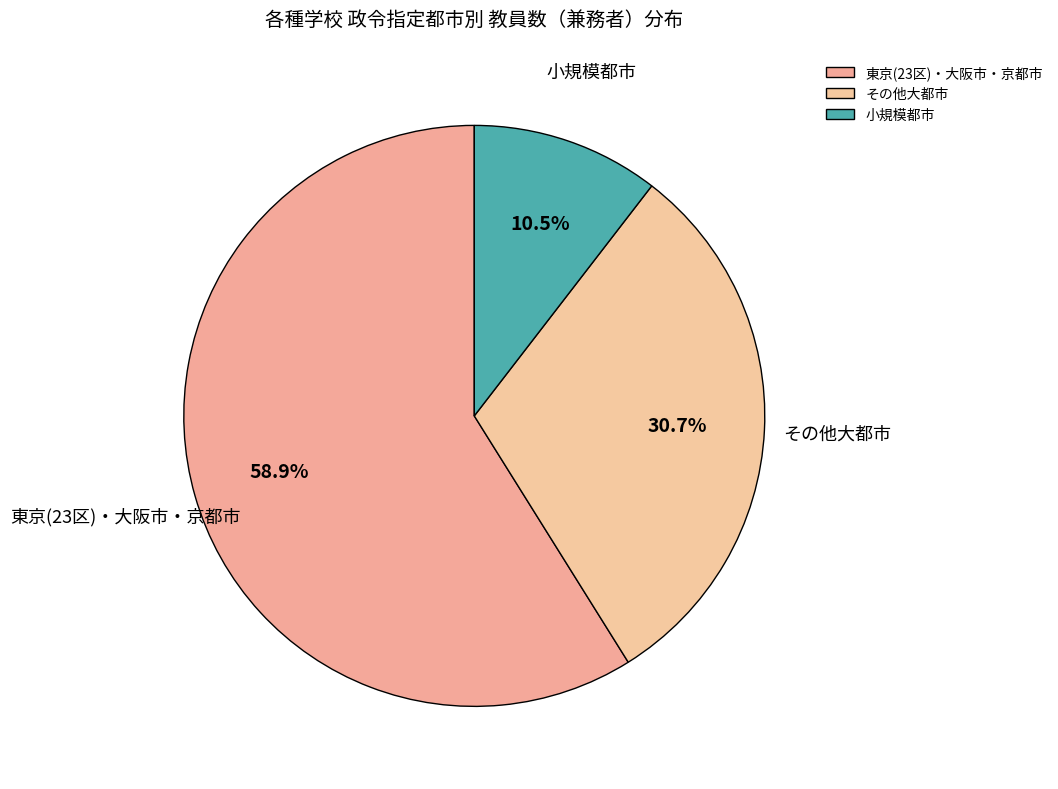

Combined, what portion of the pie is 東京(23区)・大阪市・京都市 and その他大都市?

89.5%